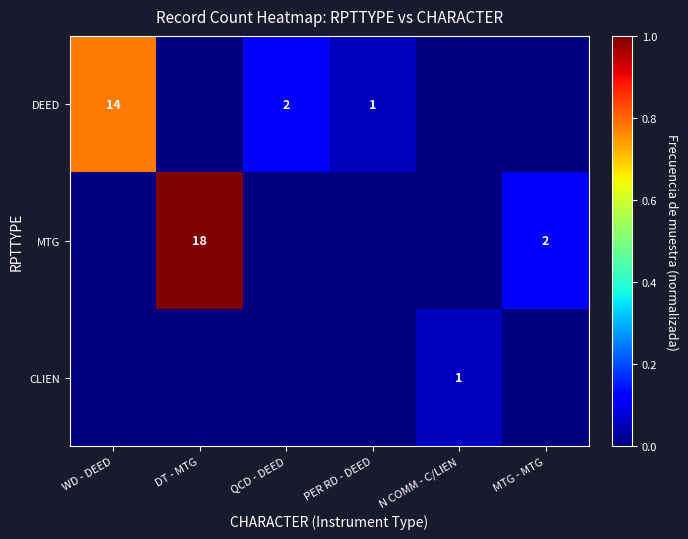

True or false: CLIEN has a value of 1 at N COMM - C/LIEN.

True